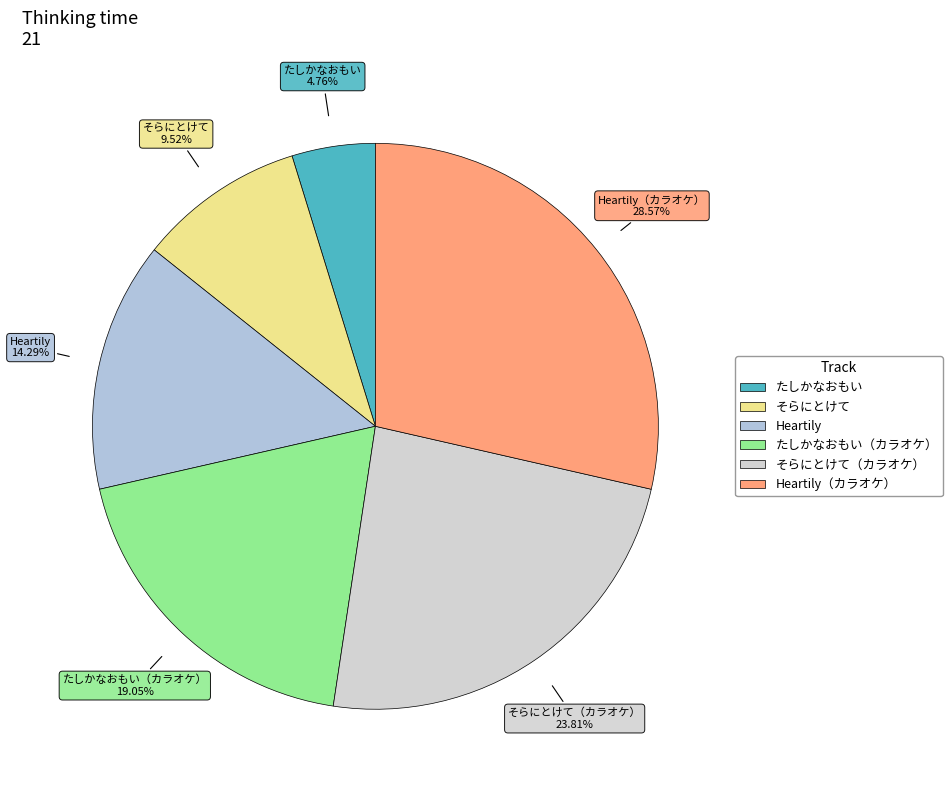

To the nearest percent, what portion does Heartily（カラオケ） represent?

29%